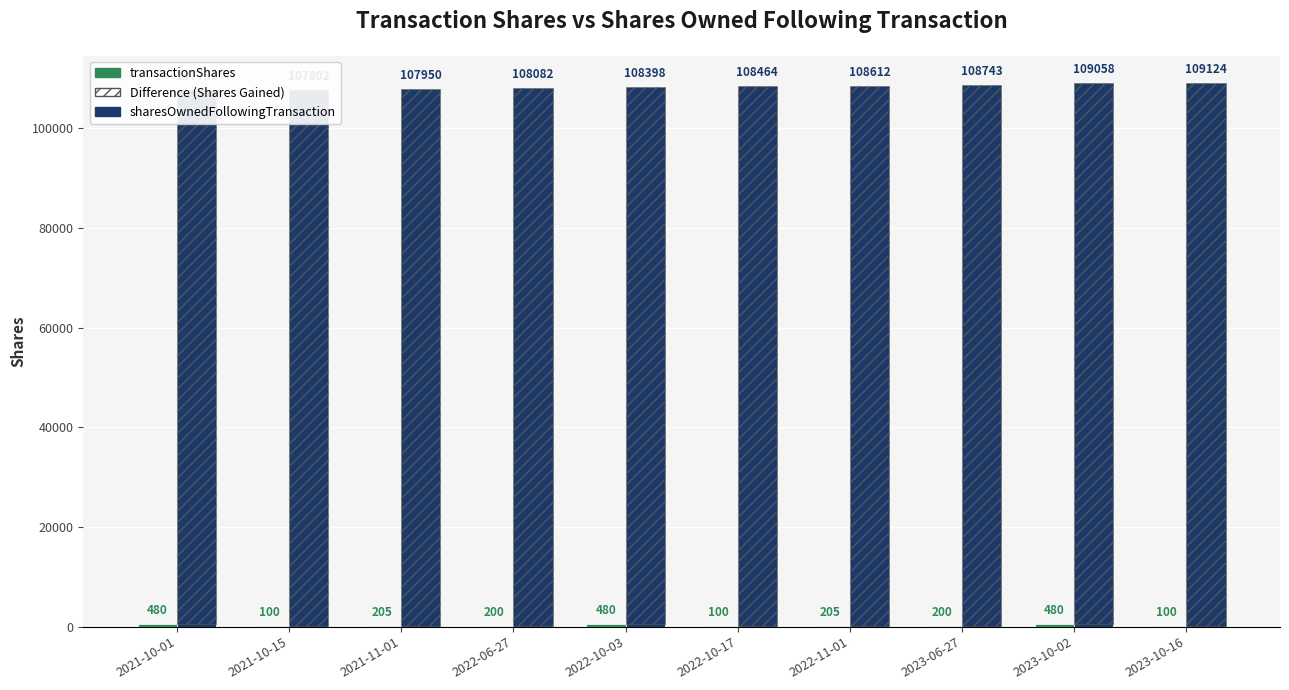

Where does the Difference (Shares Gained) series first go above 108364?

2022-11-01